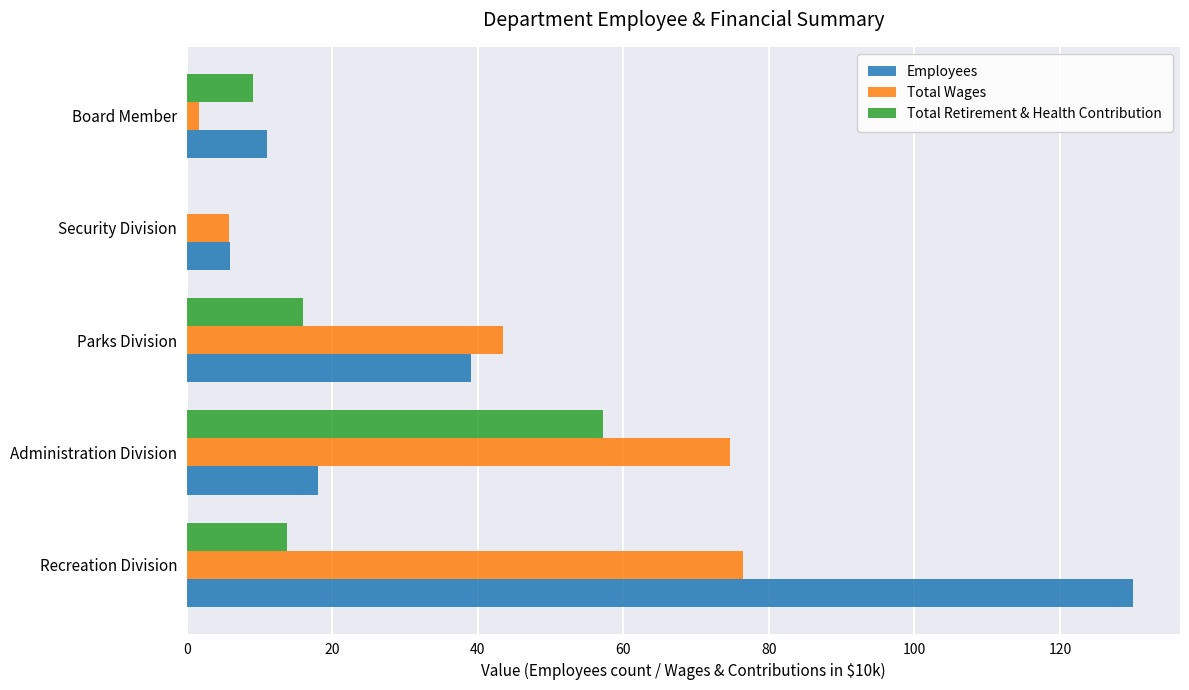

What value does the Total Wages series have at Administration Division?

74.6